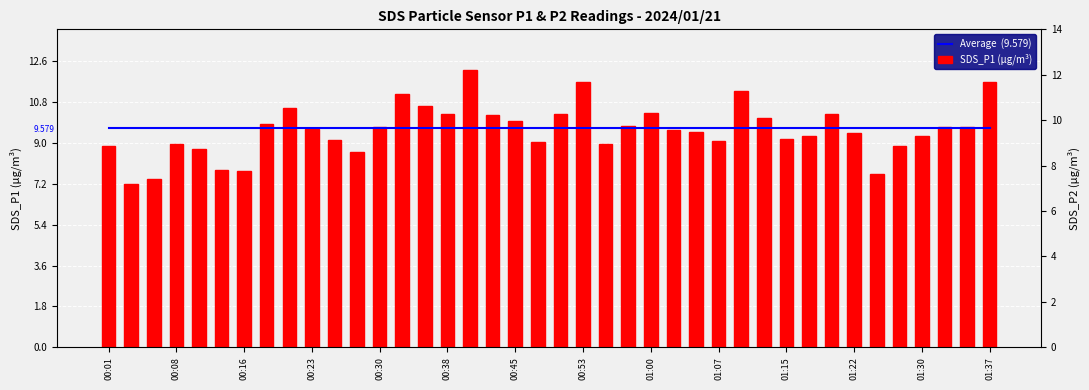

How many values in the SDS_P1 (µg/m³) series are below 9?

11